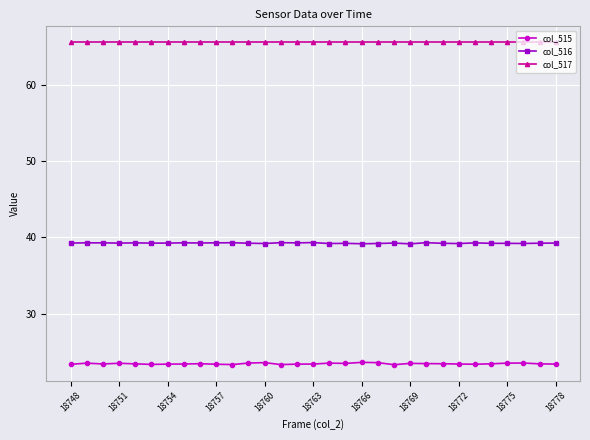

True or false: col_515 has more than 1 interior local peaks.

True